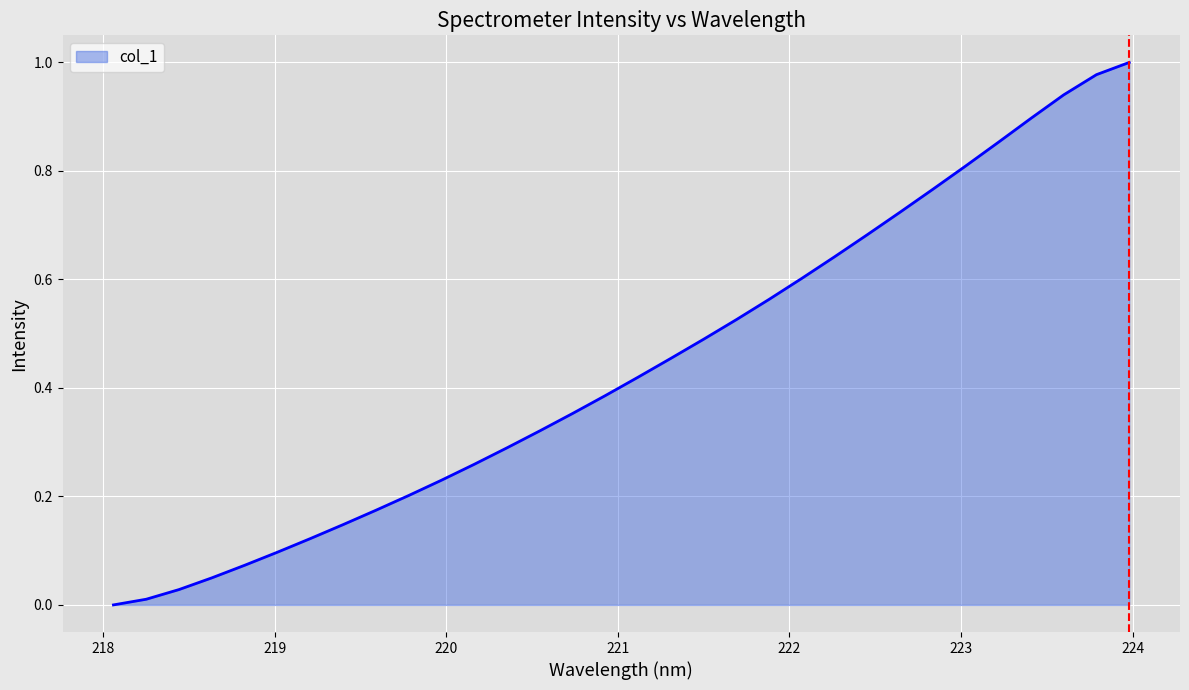

How many lines are shown in the chart?

1